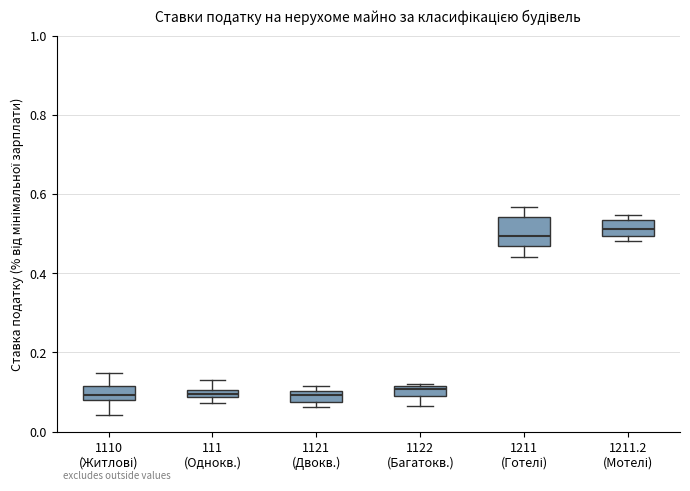

Where is the upper edge of the box for 1211.2 (Мотелі) on the y-axis? The values are not printed on the chart, so give them approximately, as read against the axis.

0.54